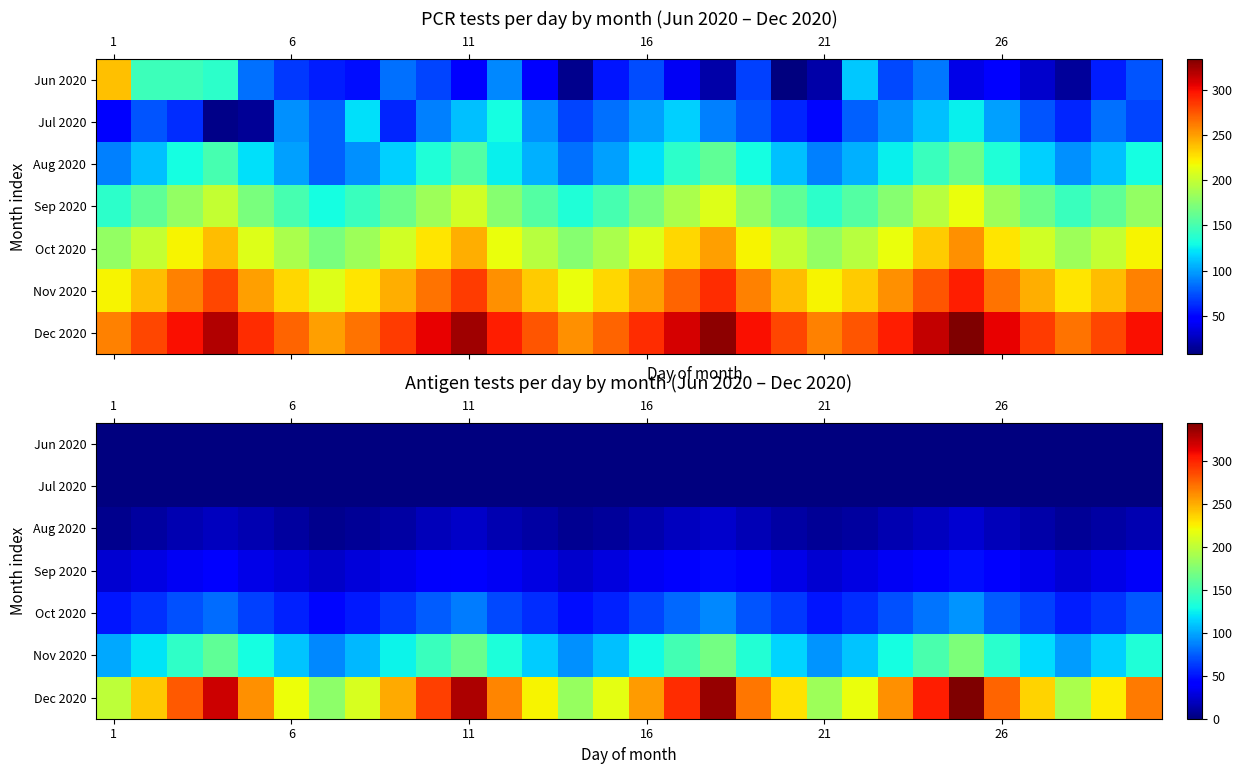

What is the total value across all series at 12?

435